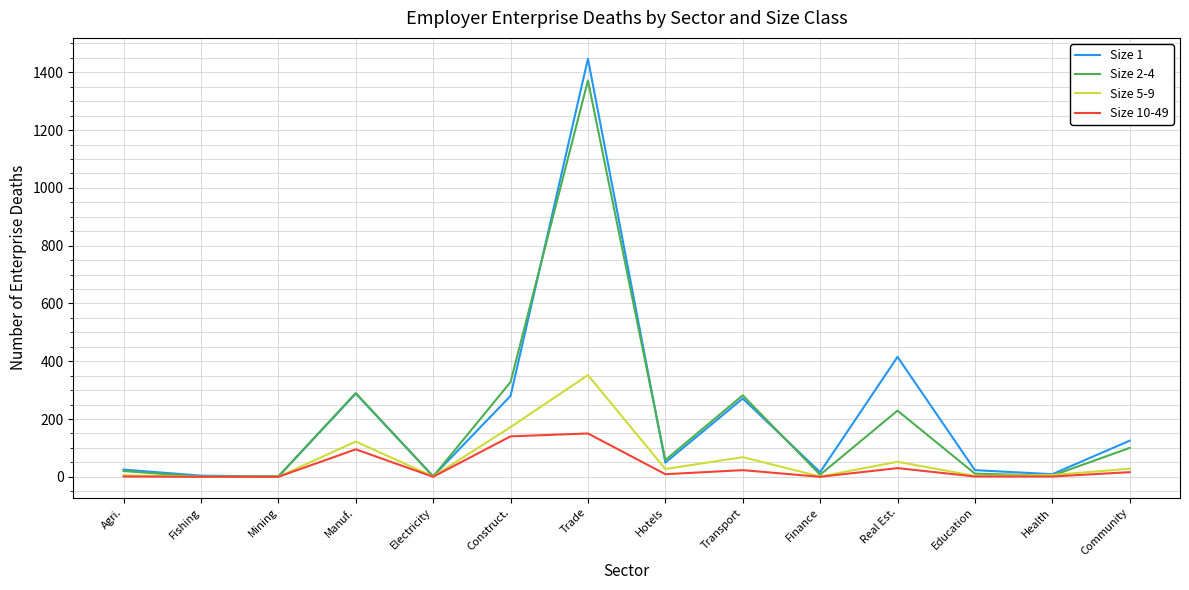

Which series has the largest range (max minus min)?

Size 1